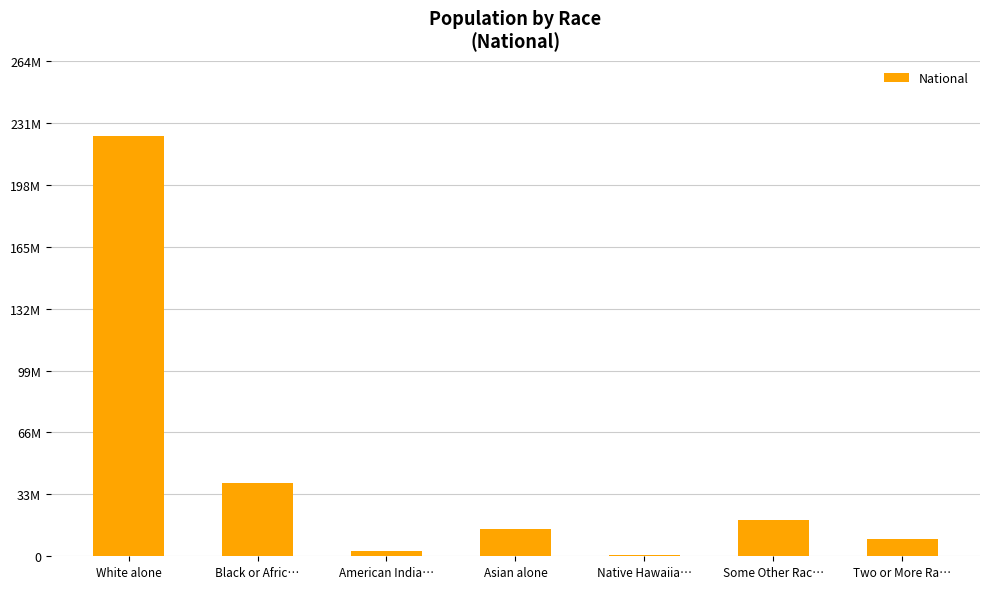

Are the bars horizontal?

No